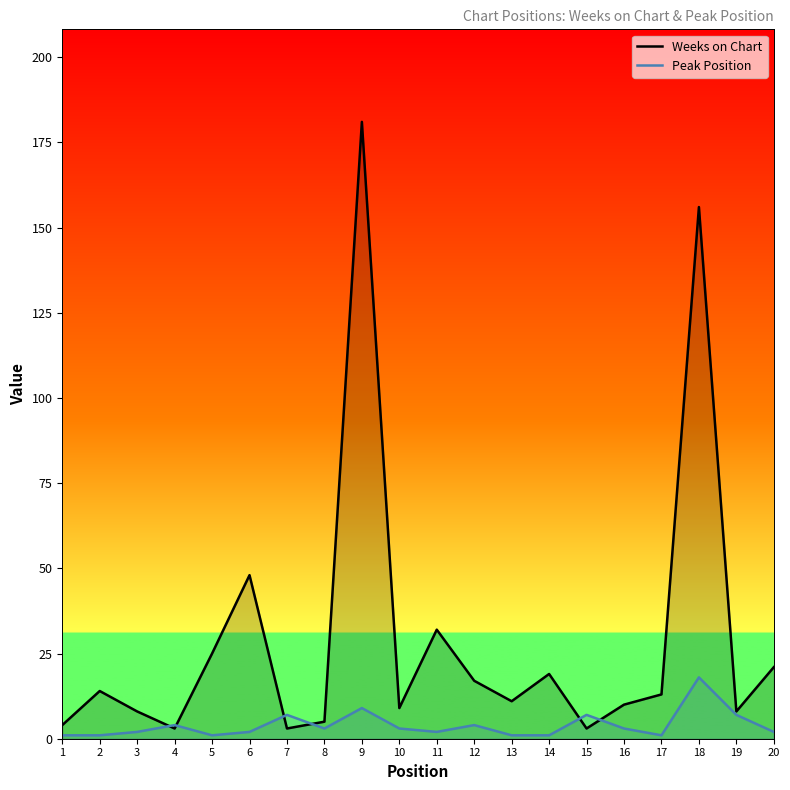

At how many categories does at least one series exceed 153?

2